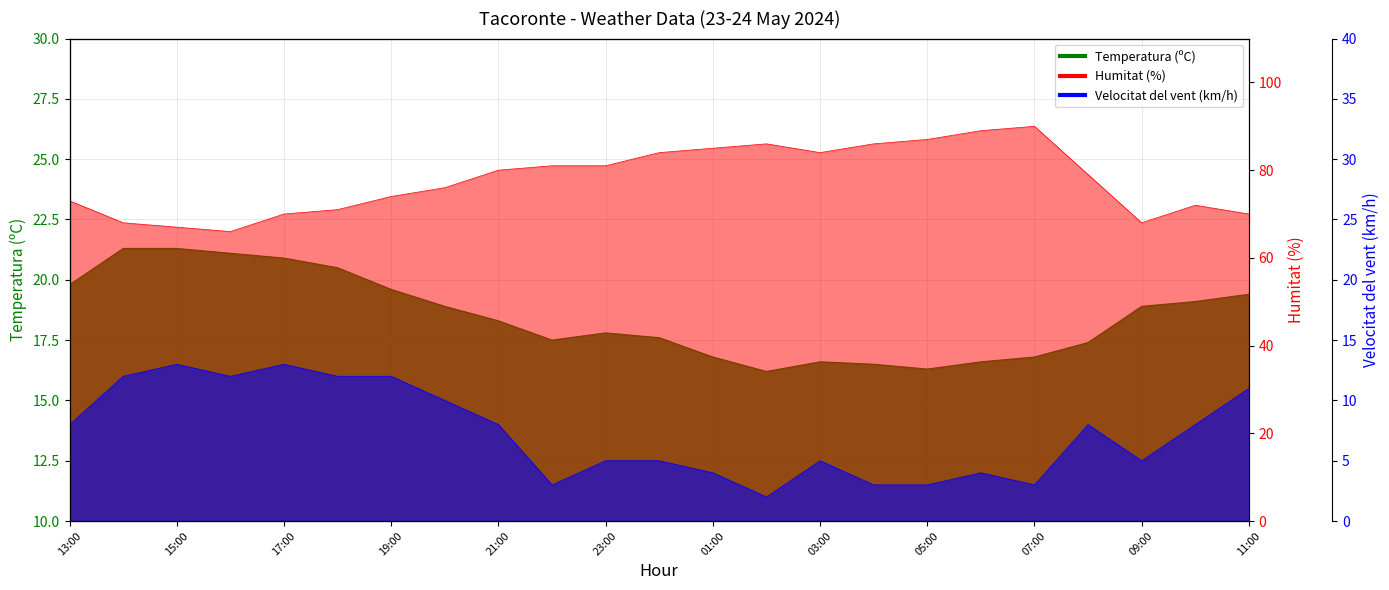

True or false: Humitat (%) and Velocitat del vent (km/h) cross at least once.

False